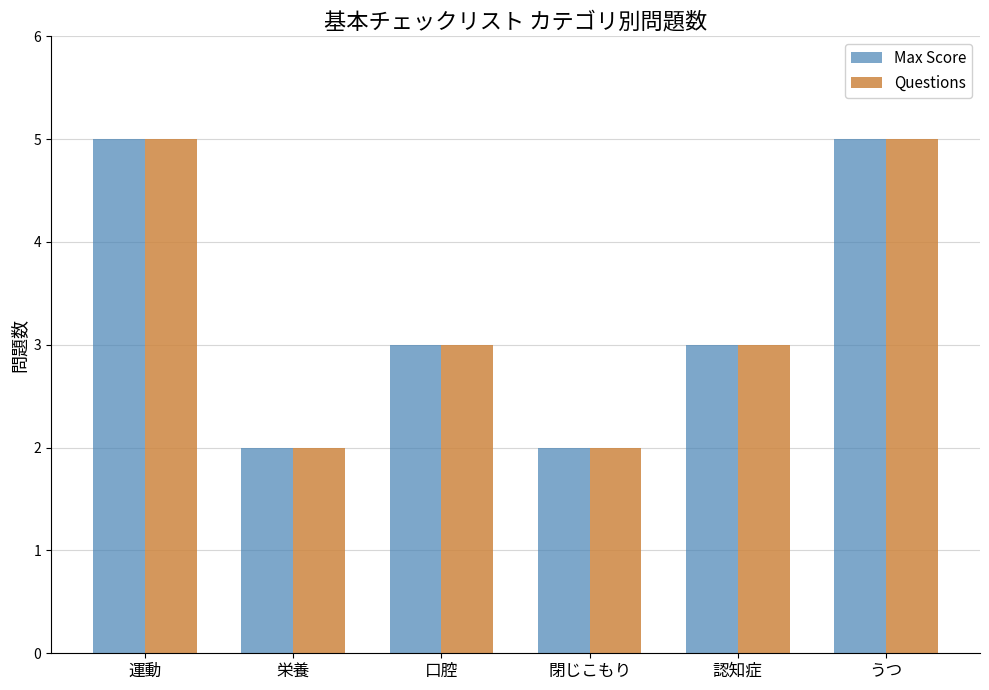

What is the difference between the maximum and minimum values in the Questions series?

3